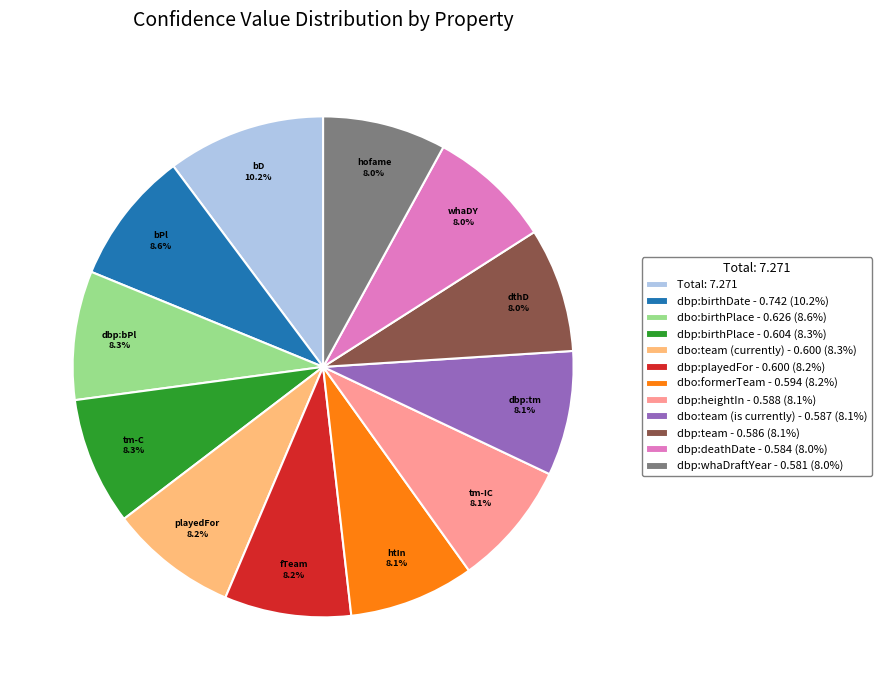

Is there a majority slice in this chart?

No